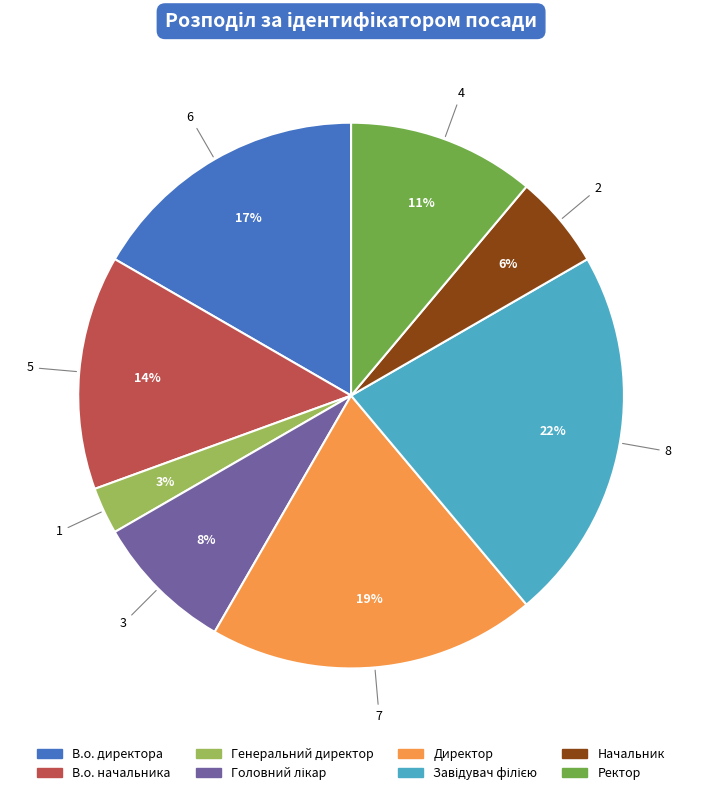

To the nearest percent, what portion does Директор represent?

19%